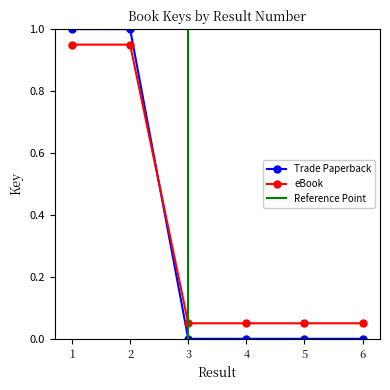

True or false: eBook has more than 2 points higher than both neighbors.

False